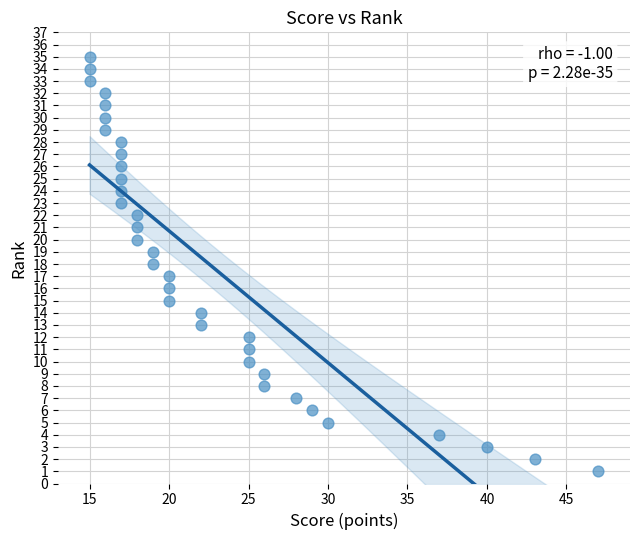

What is the range of X values (max minus min)?

32